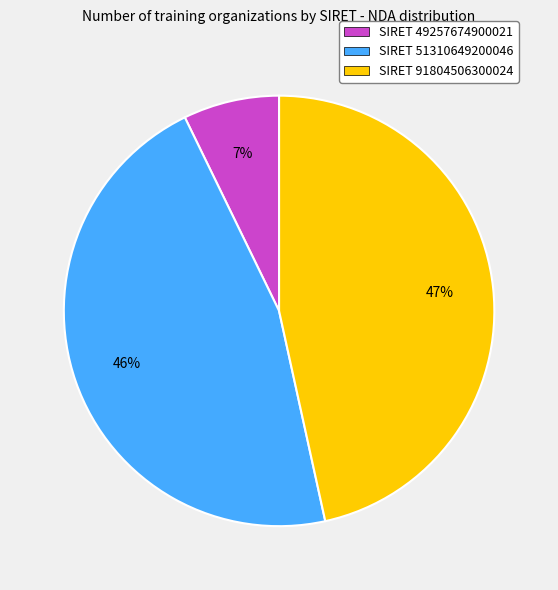

To the nearest percent, what is the difference between the SIRET 49257674900021 and SIRET 51310649200046 slice percentages?

39%